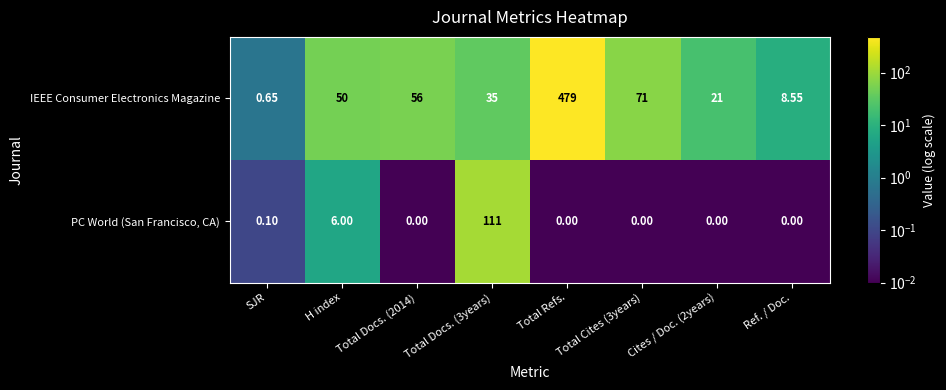

At which category does the chart reach its peak across all series?

Total Refs.